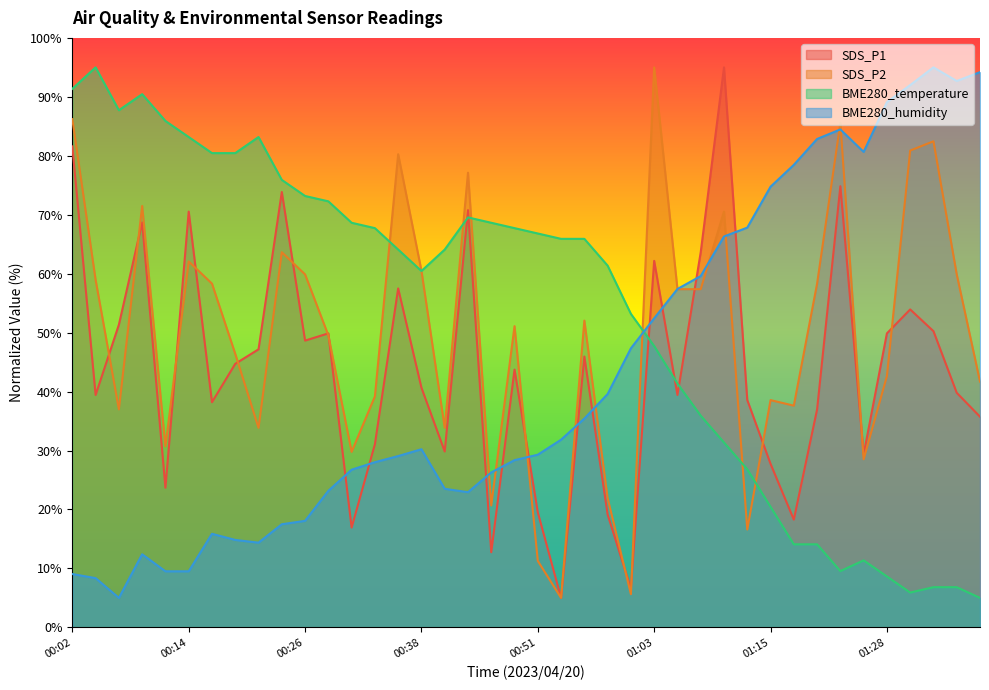

Which series has the largest total across all categories?

BME280_temperature